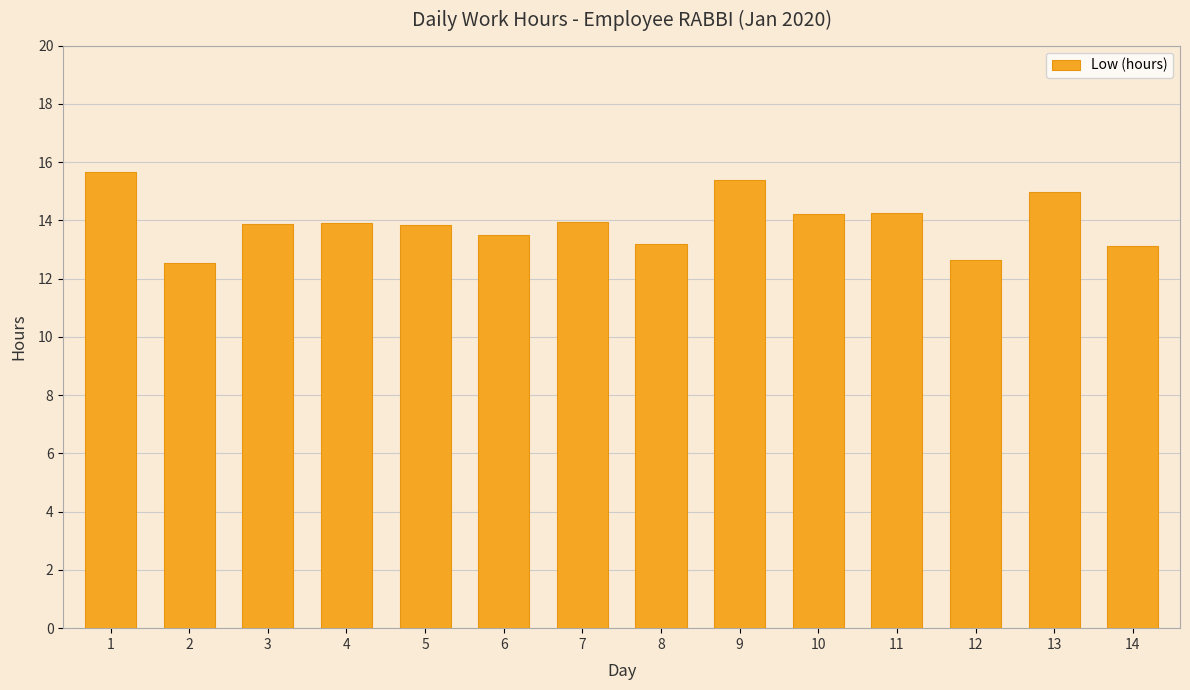

What is the sum of all values?

195.1